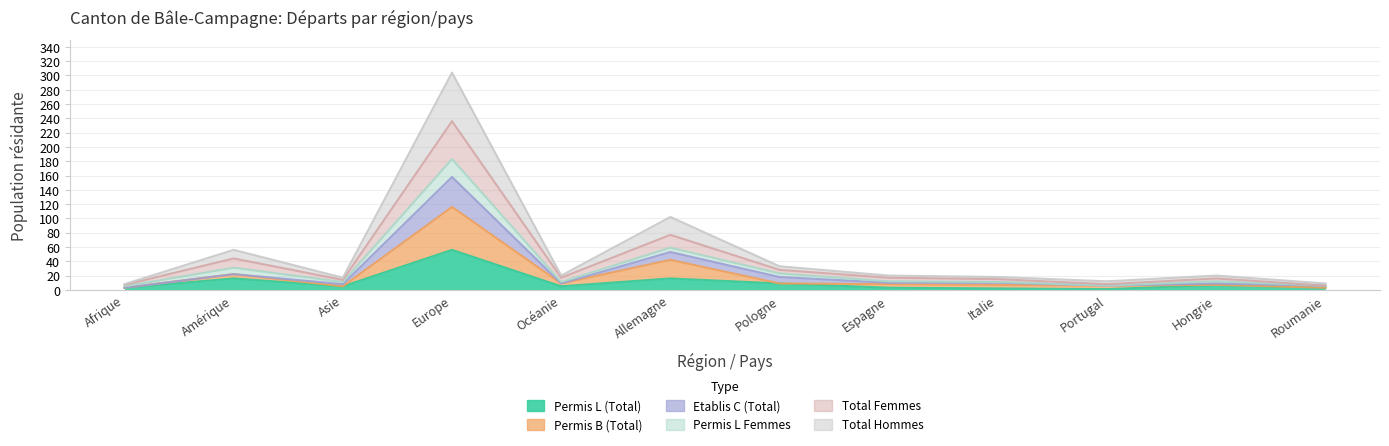

At which category is the sum across all series the highest?

Europe